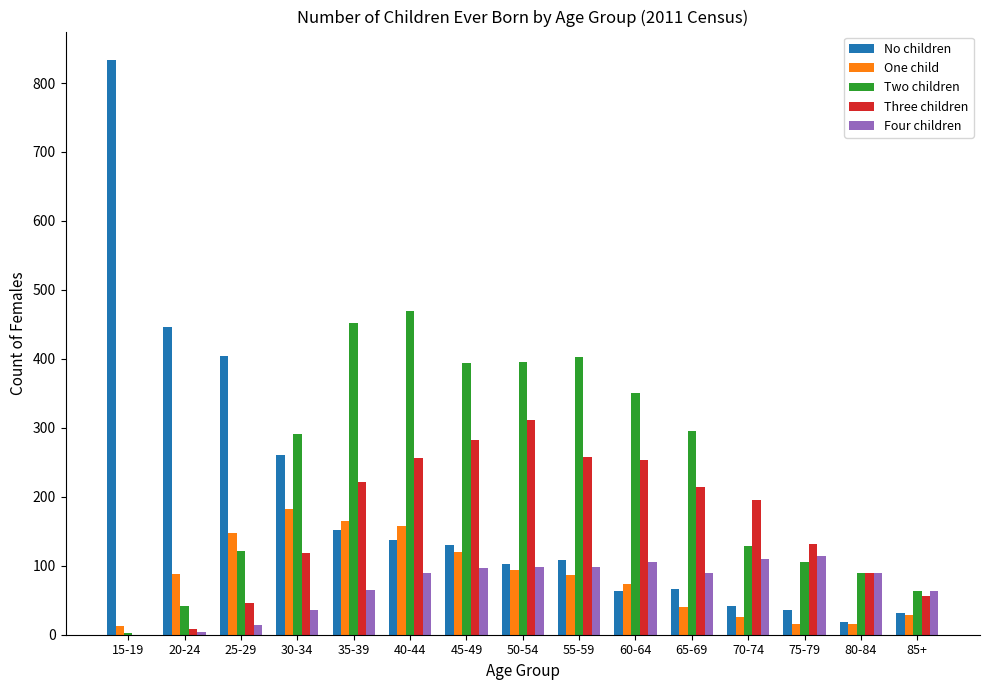

The Three children series shows 221 at 35-39. True or false?

True